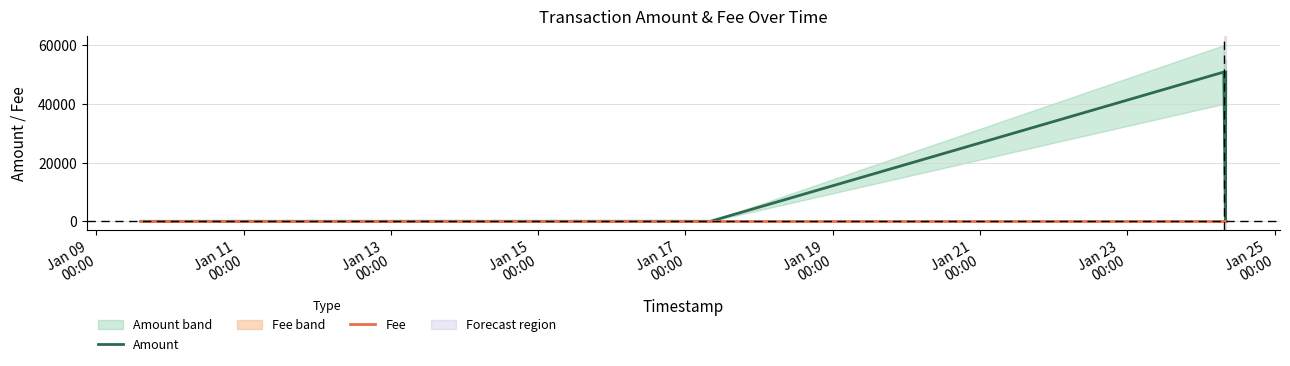

List the labels in order of Fee value, largest first.

Jan 13
00:00, Jan 17
00:00, Jan 19
00:00, Jan 09
00:00, Jan 11
00:00, Jan 15
00:00